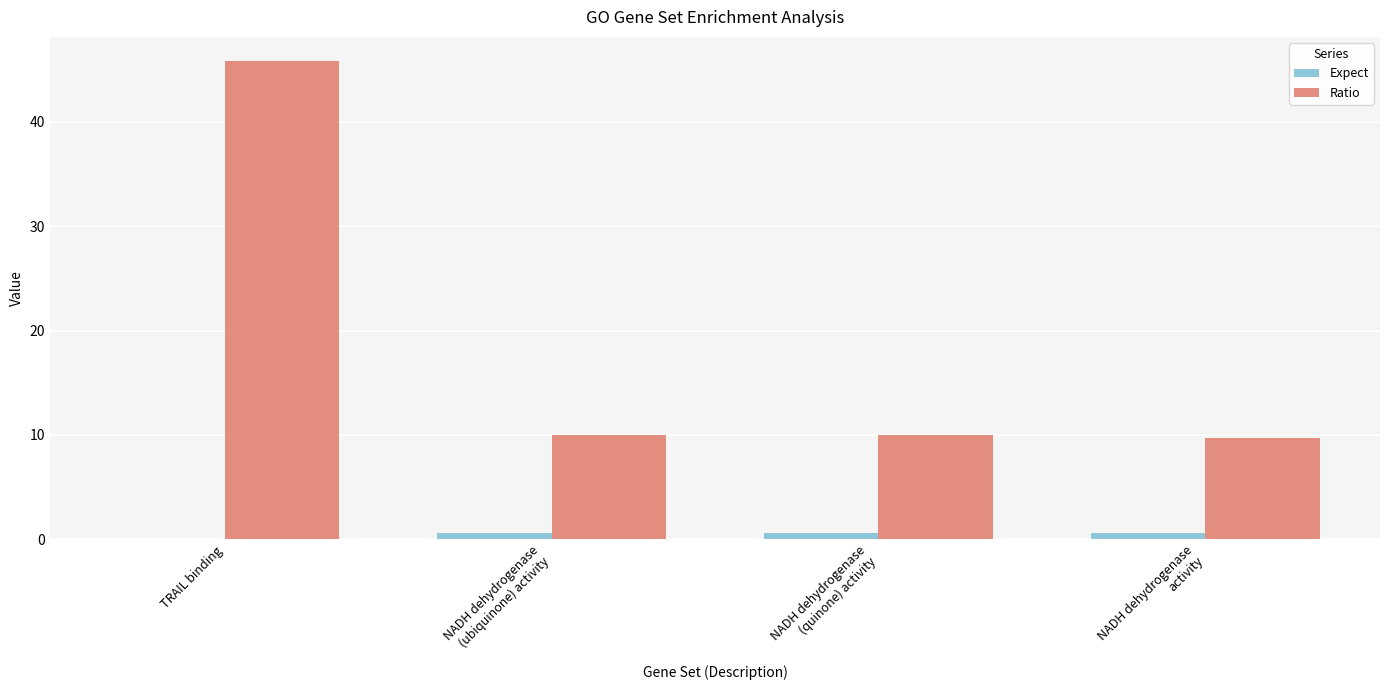

At which category is the sum across all series the highest?

TRAIL binding